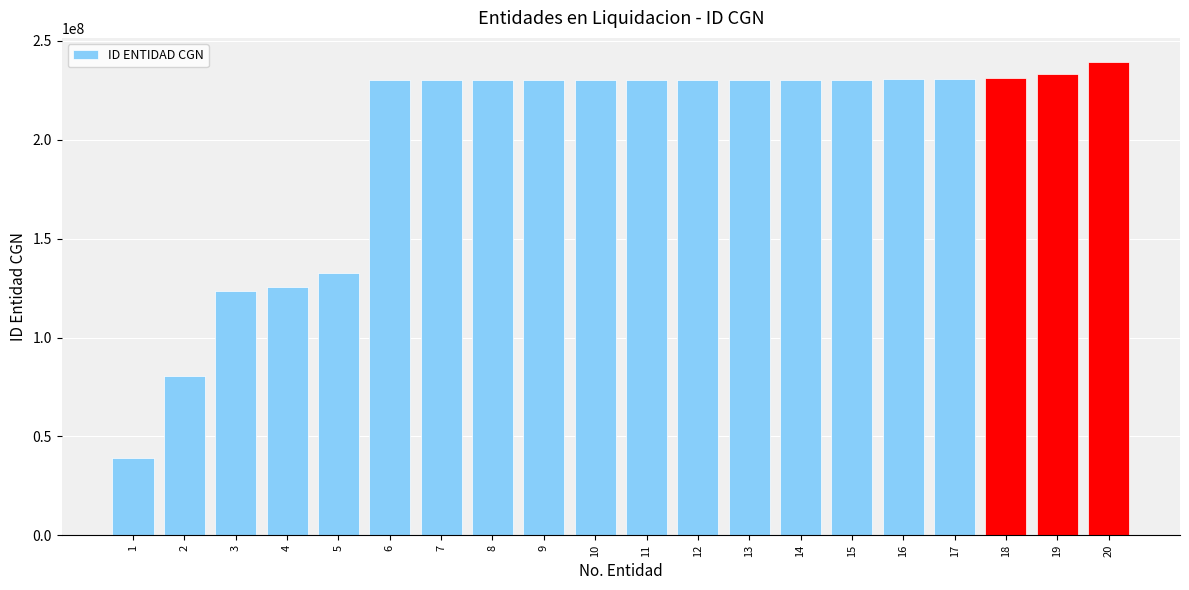

How many data points are less than 230166440?

10